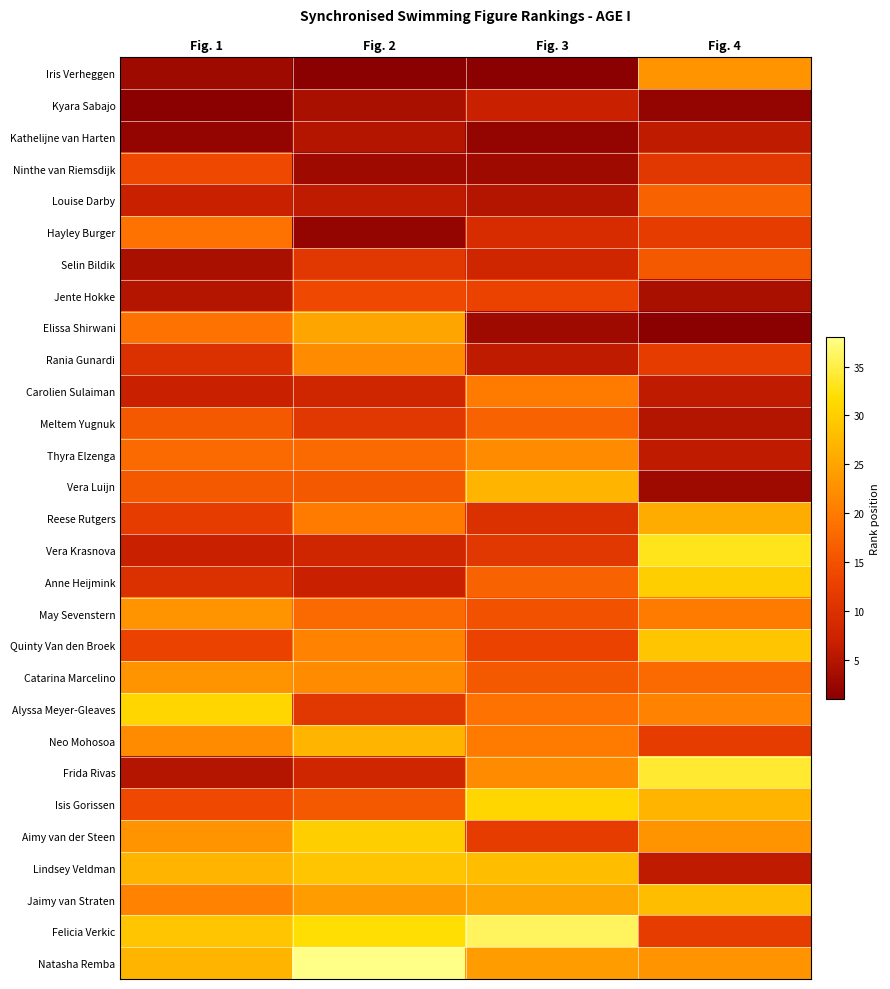

Reading right to left, list all the values displayed in this chart.

Iris Verheggen: Fig. 4=23	Fig. 3=1	Fig. 2=1	Fig. 1=3
Kyara Sabajo: Fig. 4=2	Fig. 3=7	Fig. 2=4	Fig. 1=1
Kathelijne van Harten: Fig. 4=6	Fig. 3=2	Fig. 2=5	Fig. 1=2
Ninthe van Riemsdijk: Fig. 4=11	Fig. 3=3	Fig. 2=3	Fig. 1=14
Louise Darby: Fig. 4=17	Fig. 3=5	Fig. 2=6	Fig. 1=7
Hayley Burger: Fig. 4=12	Fig. 3=9	Fig. 2=2	Fig. 1=19
Selin Bildik: Fig. 4=16	Fig. 3=8	Fig. 2=11	Fig. 1=4
Jente Hokke: Fig. 4=4	Fig. 3=13	Fig. 2=14	Fig. 1=5
Elissa Shirwani: Fig. 4=1	Fig. 3=3	Fig. 2=25	Fig. 1=19
Rania Gunardi: Fig. 4=12	Fig. 3=6	Fig. 2=22	Fig. 1=10
Carolien Sulaiman: Fig. 4=6	Fig. 3=20	Fig. 2=8	Fig. 1=7
Meltem Yugnuk: Fig. 4=5	Fig. 3=17	Fig. 2=11	Fig. 1=16
Thyra Elzenga: Fig. 4=6	Fig. 3=22	Fig. 2=18	Fig. 1=18
Vera Luijn: Fig. 4=3	Fig. 3=27	Fig. 2=16	Fig. 1=16
Reese Rutgers: Fig. 4=26	Fig. 3=10	Fig. 2=20	Fig. 1=12
Vera Krasnova: Fig. 4=33	Fig. 3=11	Fig. 2=8	Fig. 1=7
Anne Heijmink: Fig. 4=30	Fig. 3=17	Fig. 2=7	Fig. 1=10
May Sevenstern: Fig. 4=20	Fig. 3=15	Fig. 2=18	Fig. 1=23
Quinty Van den Broek: Fig. 4=29	Fig. 3=13	Fig. 2=21	Fig. 1=13
Catarina Marcelino: Fig. 4=18	Fig. 3=16	Fig. 2=22	Fig. 1=23
Alyssa Meyer-Gleaves: Fig. 4=21	Fig. 3=19	Fig. 2=11	Fig. 1=31
Neo Mohosoa: Fig. 4=12	Fig. 3=20	Fig. 2=27	Fig. 1=22
Frida Rivas: Fig. 4=34	Fig. 3=22	Fig. 2=8	Fig. 1=5
Isis Gorissen: Fig. 4=27	Fig. 3=31	Fig. 2=16	Fig. 1=14
Aimy van der Steen: Fig. 4=23	Fig. 3=12	Fig. 2=30	Fig. 1=23
Lindsey Veldman: Fig. 4=6	Fig. 3=28	Fig. 2=29	Fig. 1=27
Jaimy van Straten: Fig. 4=28	Fig. 3=25	Fig. 2=24	Fig. 1=21
Felicia Verkic: Fig. 4=12	Fig. 3=36	Fig. 2=32	Fig. 1=29
Natasha Remba: Fig. 4=23	Fig. 3=24	Fig. 2=38	Fig. 1=27